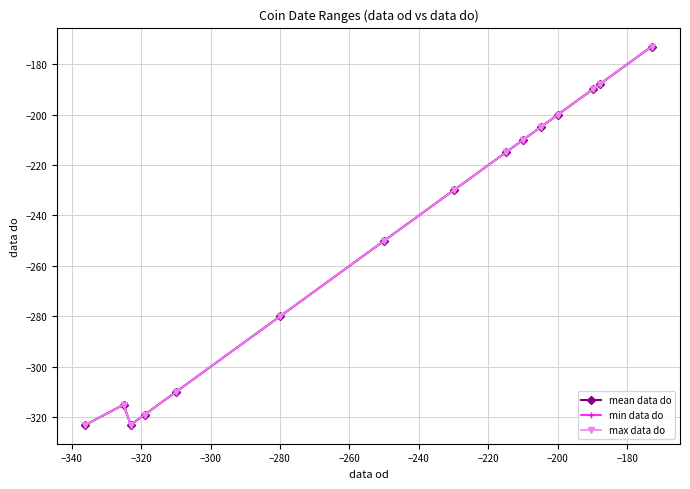

What is the lowest value of the max data do series?

-323